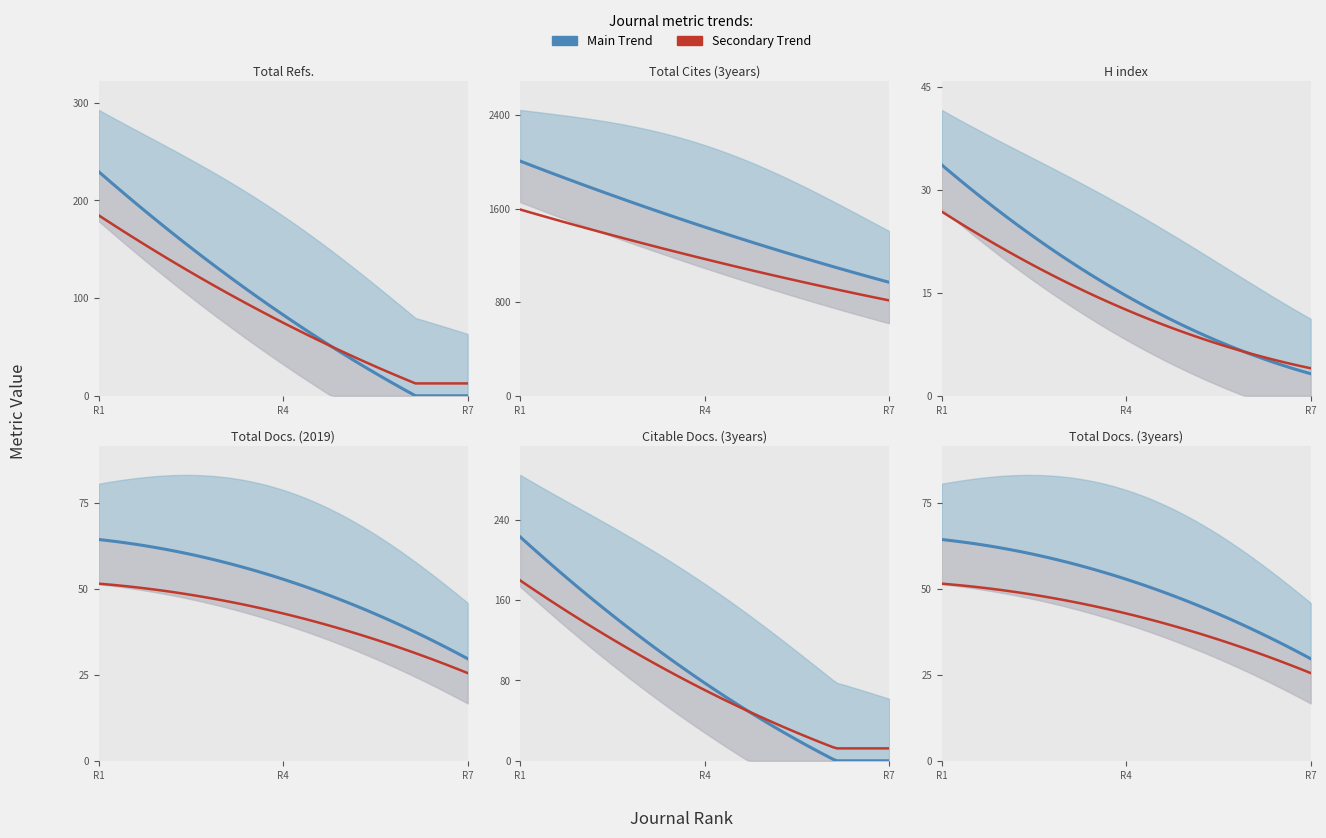

True or false: Total Docs. (2019) and H index intersect in this chart.

False